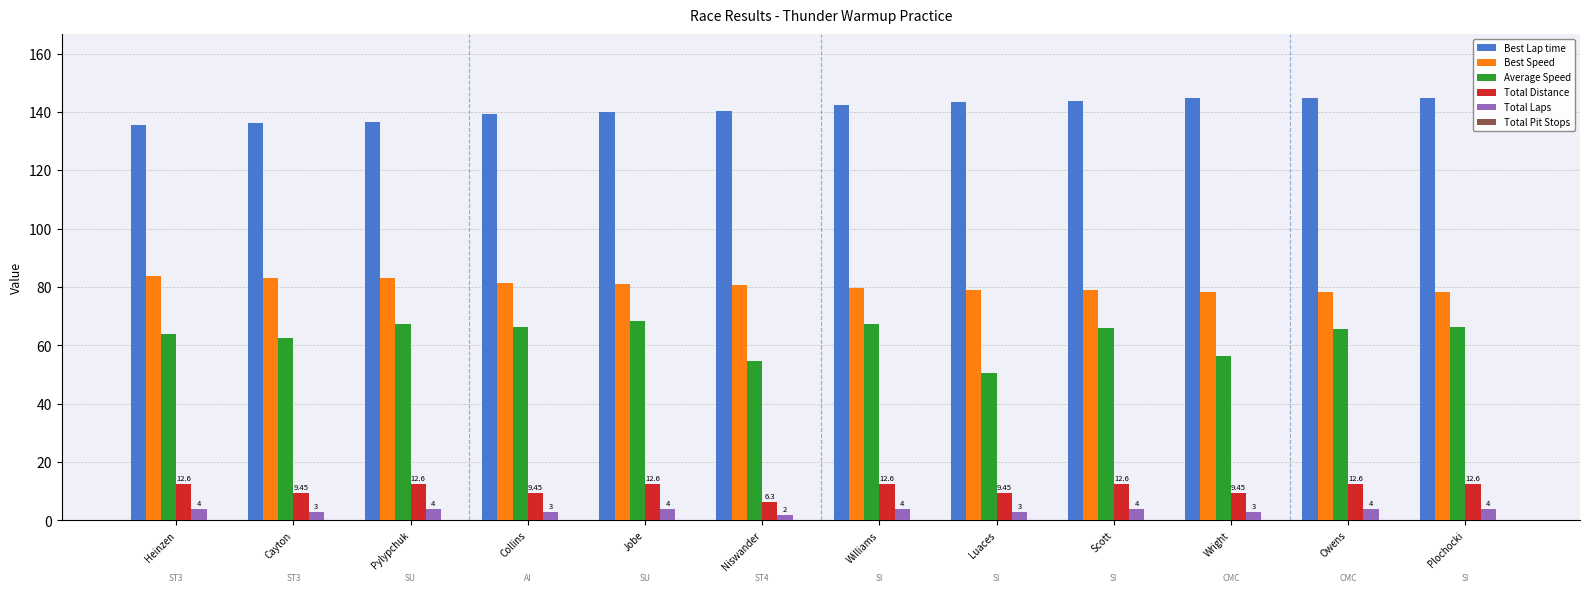

The Total Laps series shows 4.0 at Heinzen. True or false?

True